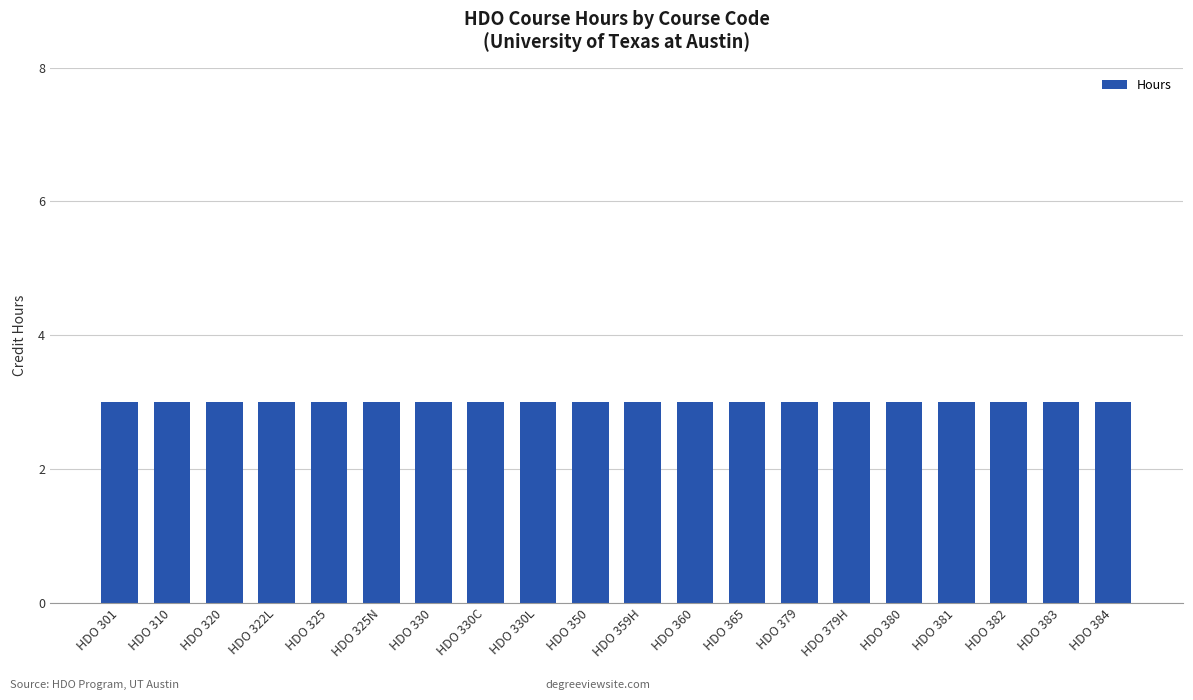

How many distinct data groups are displayed?

1